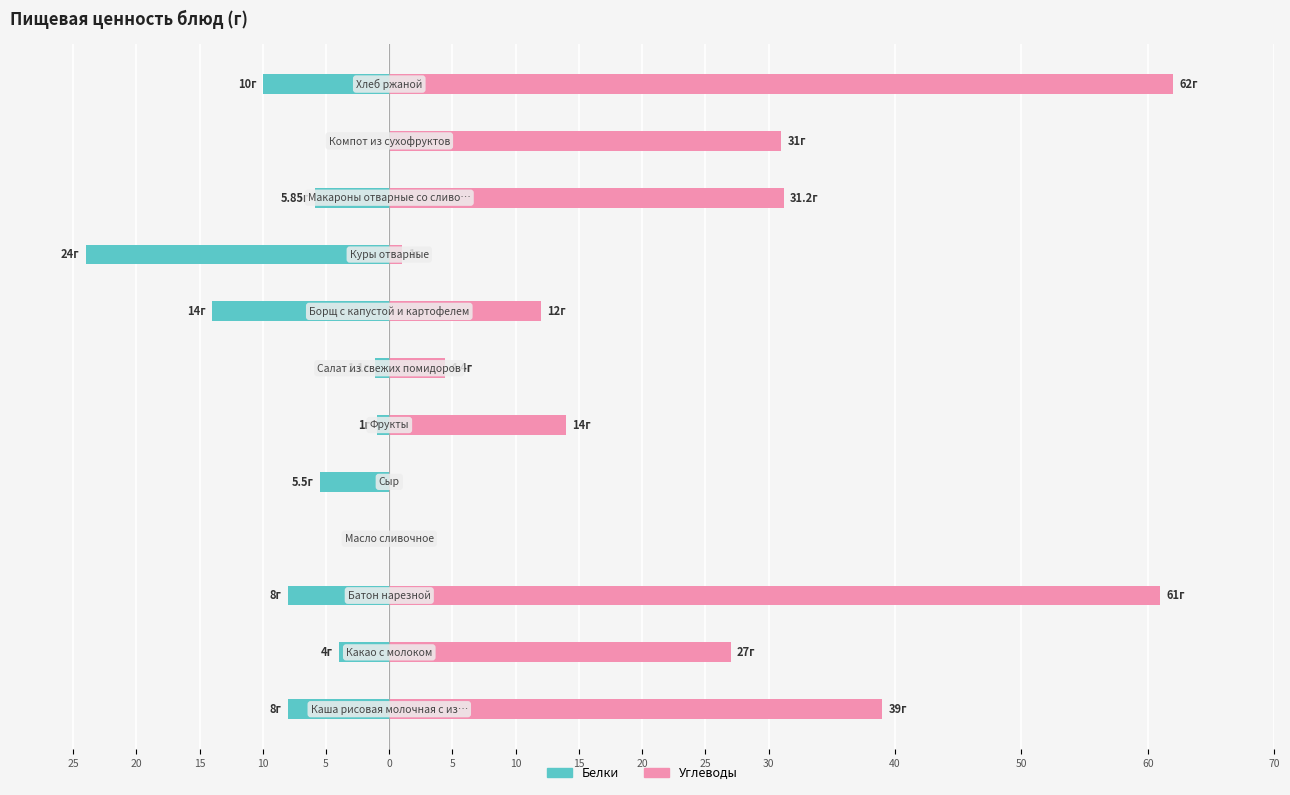

Is it true that Углеводы equals 1.0 at 15?

True